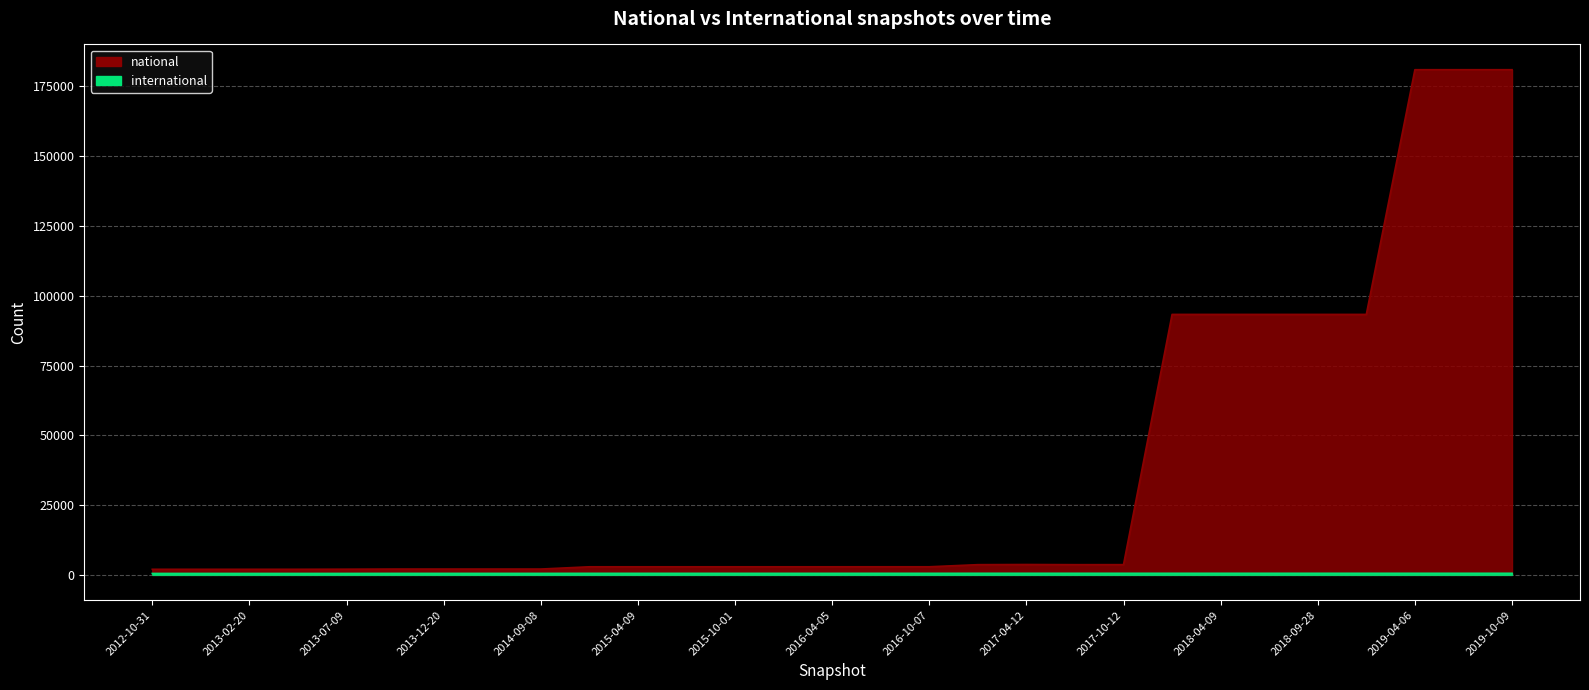

True or false: international and national intersect in this chart.

False